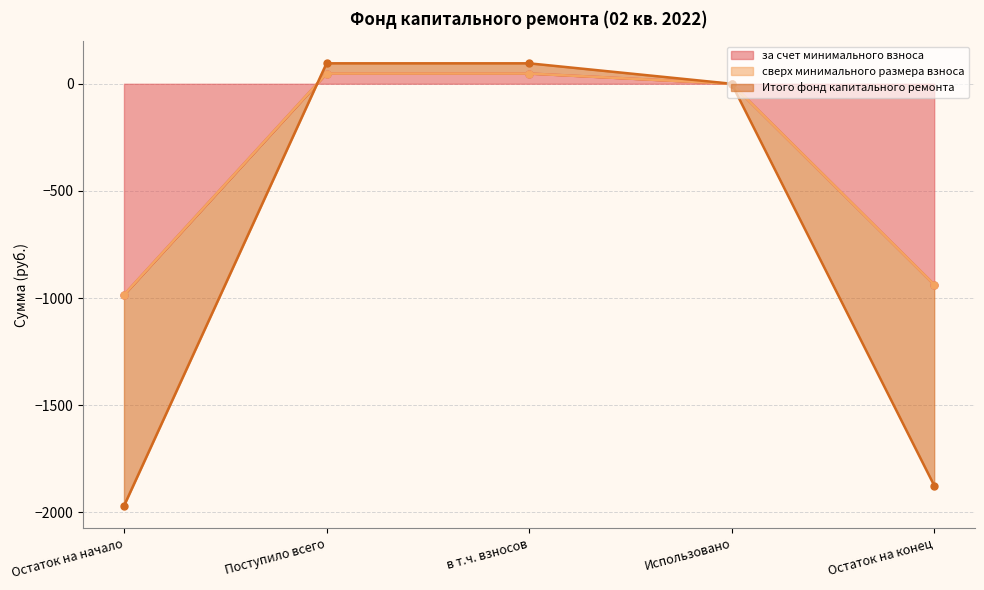

Is it true that Итого фонд капитального ремонта equals -937.1 at Остаток на конец?

True